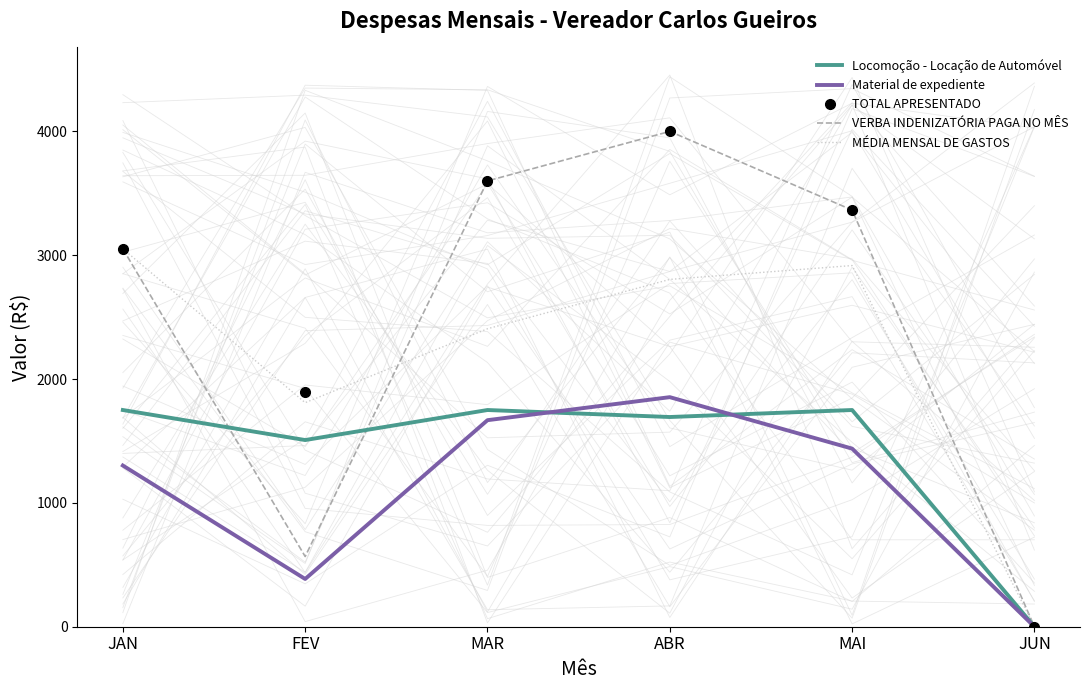

How many data points does each series have?

6